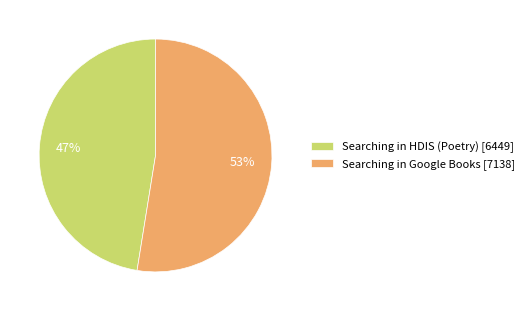

To the nearest percent, what portion does Searching in Google Books represent?

53%